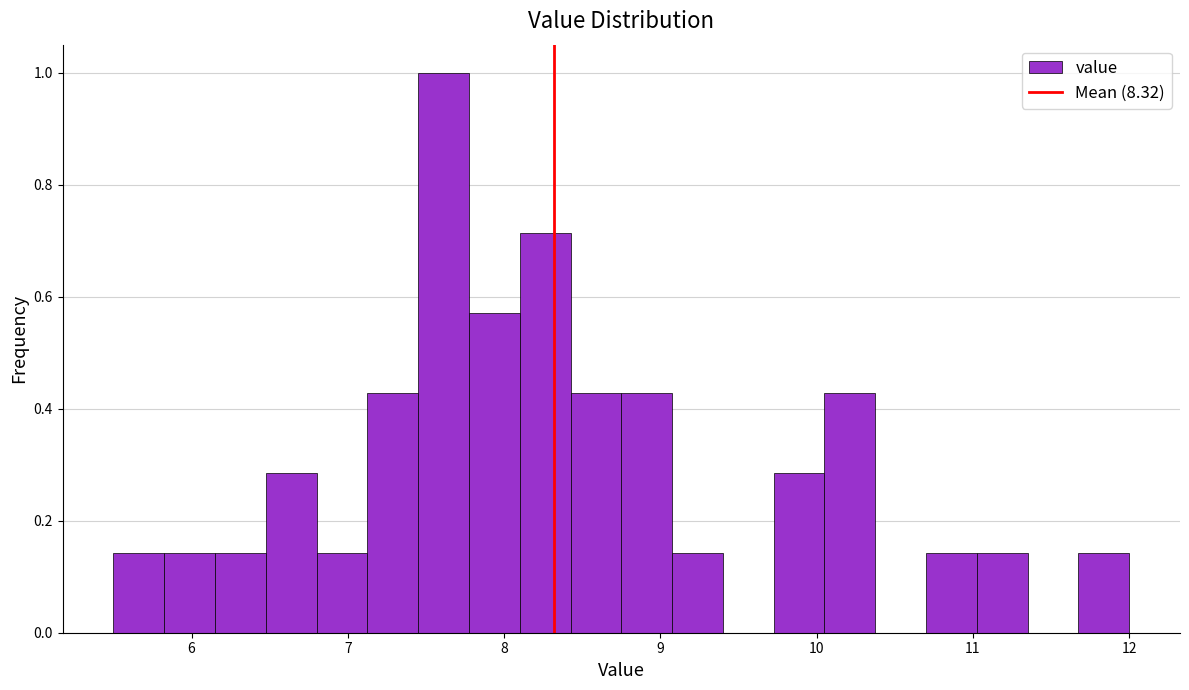

Read against the x-axis, roughly where is the centre of the tallest bar?

7.6